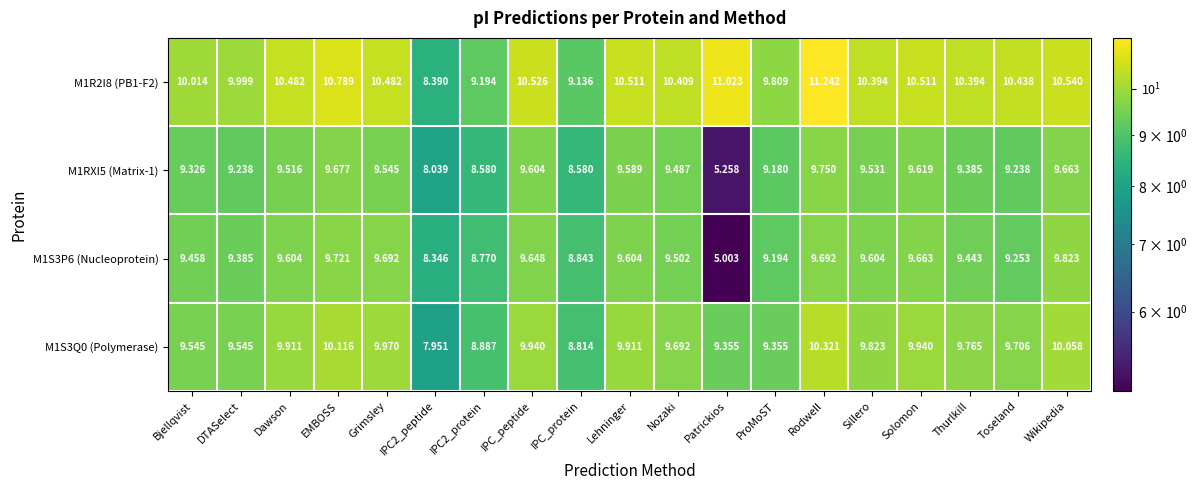

Is the value of M1S3P6 (Nucleoprotein) at IPC_peptide greater than the value of M1R2I8 (PB1-F2) at Thurlkill?

No